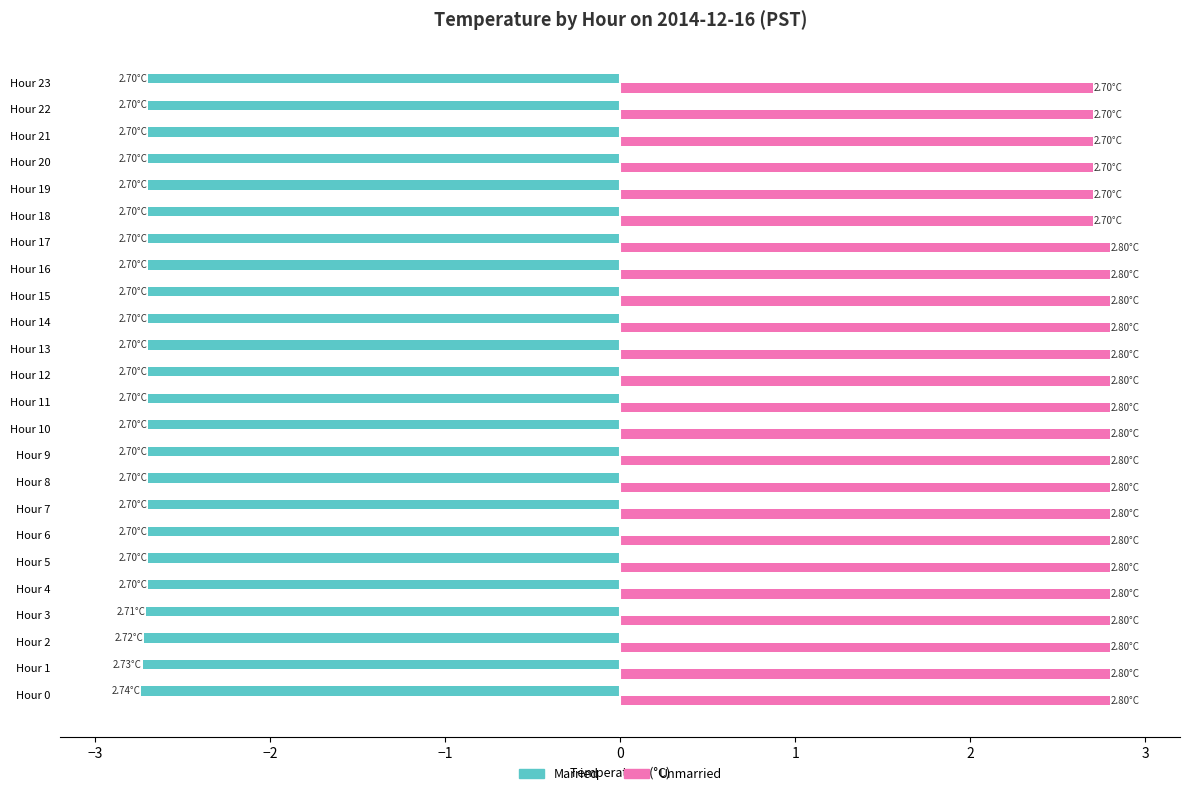

What is the average value of the Unmarried series?

2.8